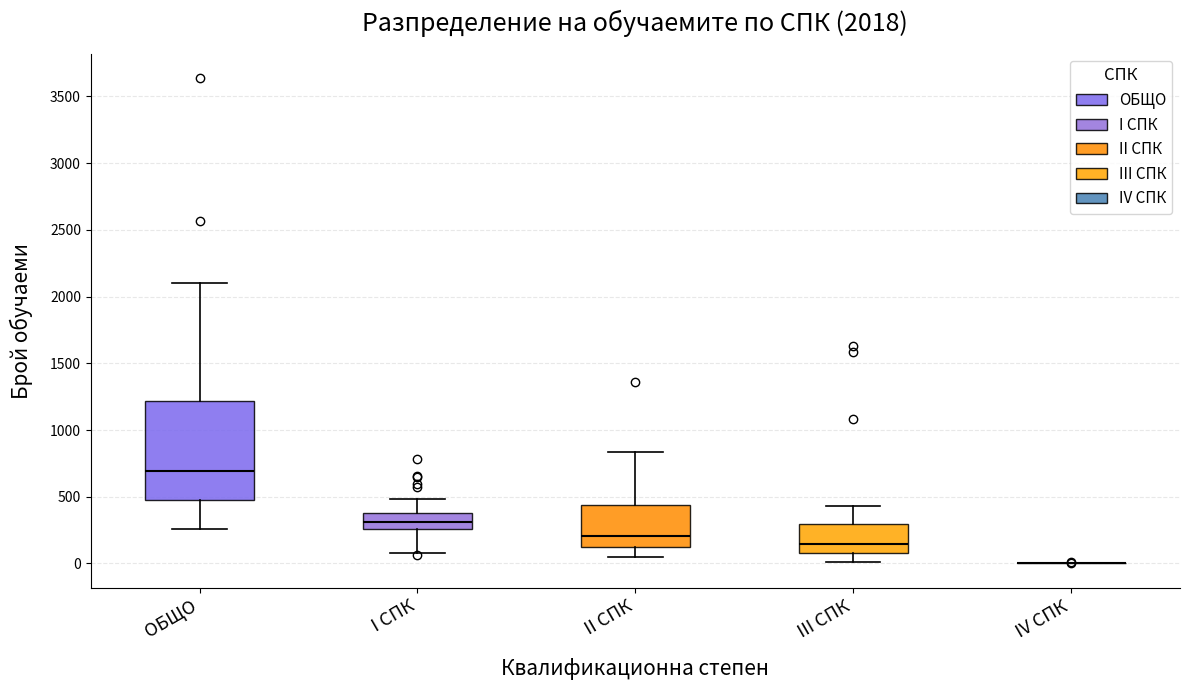

Comparing the boxes themselves (not the whiskers), which one is the tallest?

ОБЩО